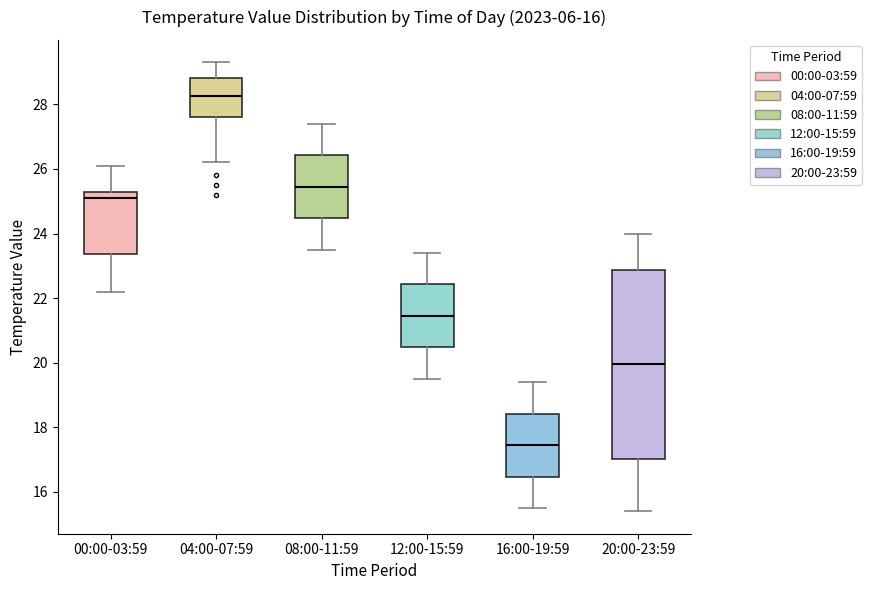

Reading left to right, transcribe this box plot: for each box, give where its median line is, the range the box spans, and where its two whiskers end, as read against the y-axis. The values are not printed on the chart, so give them approximately, as read against the axis.

00:00-03:59: median 25.2, box 23.4 to 25.4, whiskers 22.2 to 26.2
04:00-07:59: median 28.2, box 27.6 to 28.8, whiskers 26.2 to 29.4
08:00-11:59: median 25.4, box 24.4 to 26.4, whiskers 23.6 to 27.4
12:00-15:59: median 21.4, box 20.4 to 22.4, whiskers 19.6 to 23.4
16:00-19:59: median 17.4, box 16.4 to 18.4, whiskers 15.6 to 19.4
20:00-23:59: median 20.0, box 17.0 to 22.8, whiskers 15.4 to 24.0